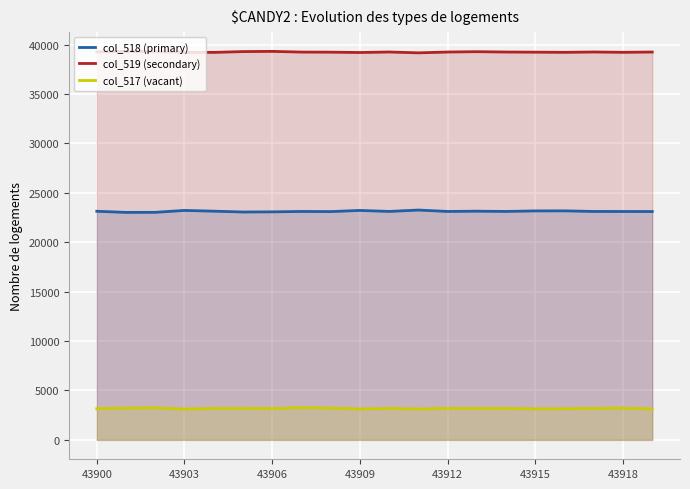

True or false: col_517 (vacant) and col_518 (primary) cross at least once.

False